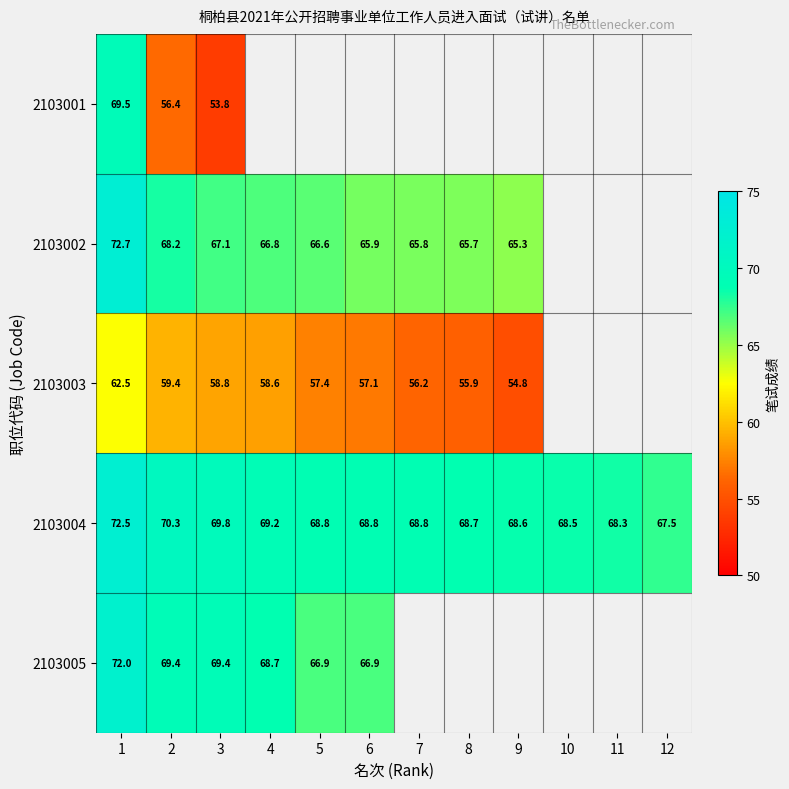

The 2103004 series shows 115.5 at 12. True or false?

False